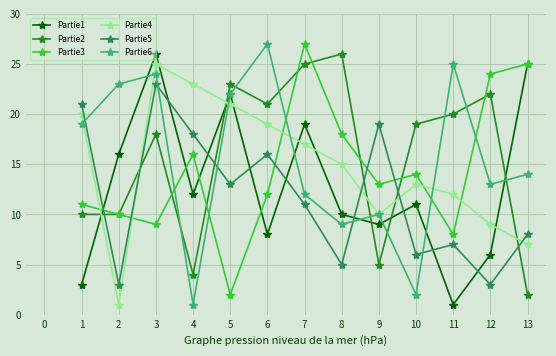

True or false: Partie4 has more than 1 interior local peaks.

True